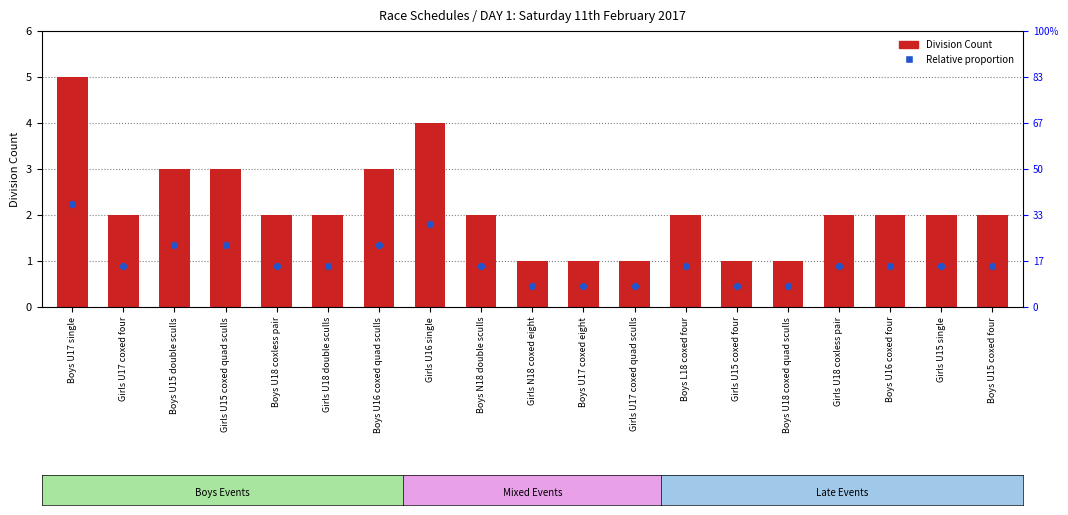

Which series reaches the maximum Y coordinate?

Division Count